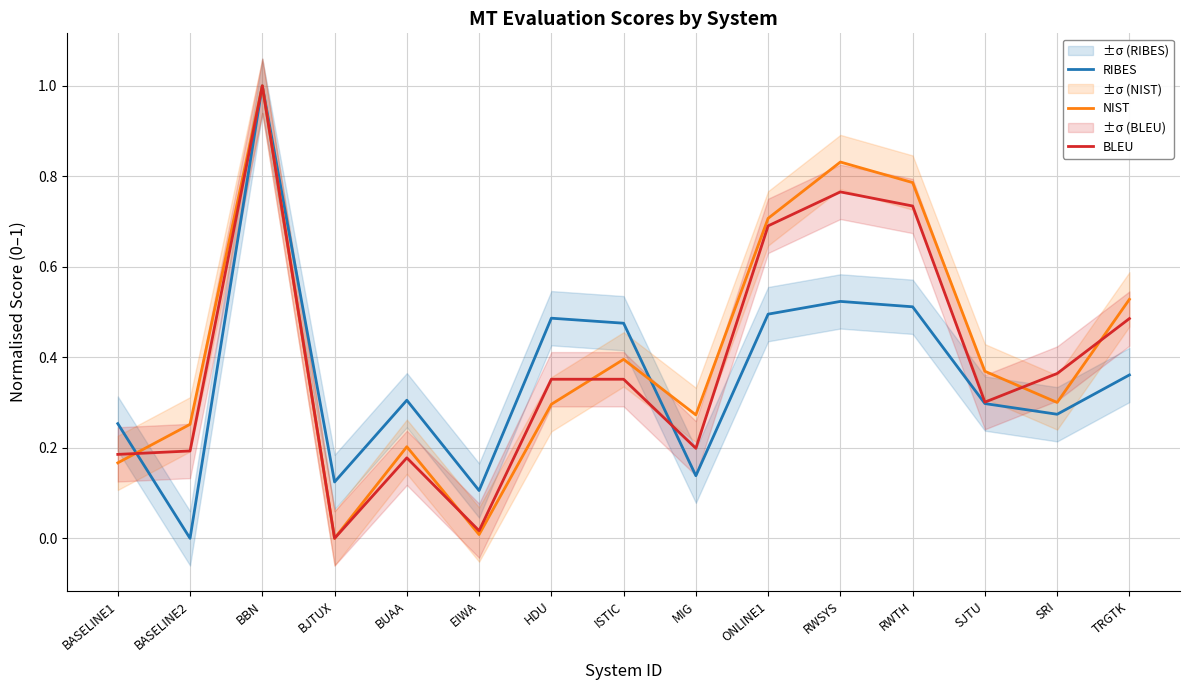

Rank the series by their maximum value, from highest to lowest.

RIBES, NIST, BLEU